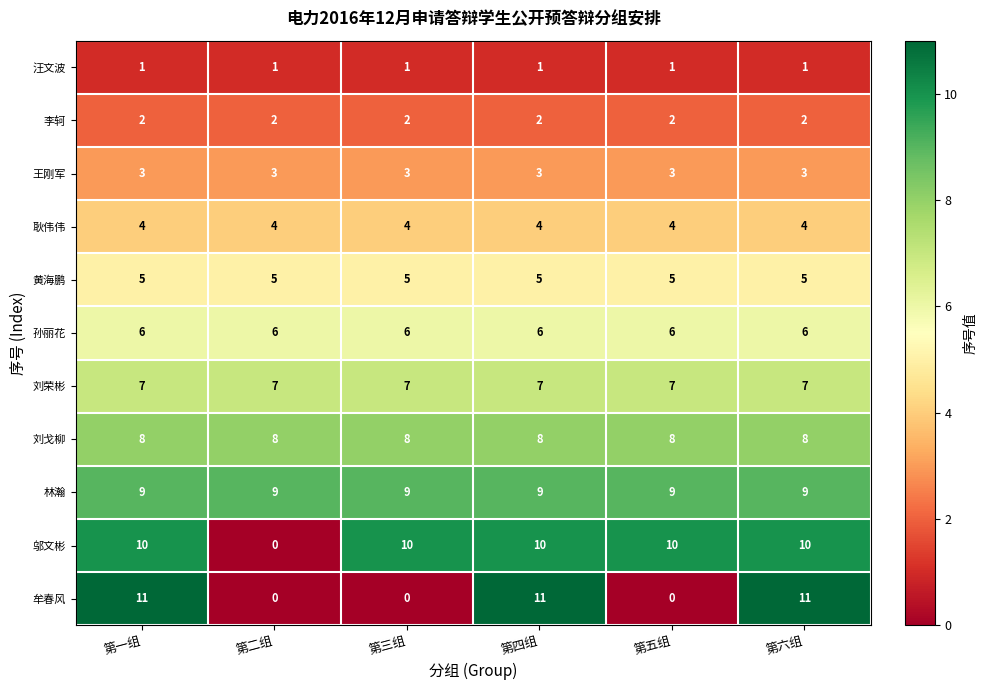

At how many categories does at least one series exceed 0?

6